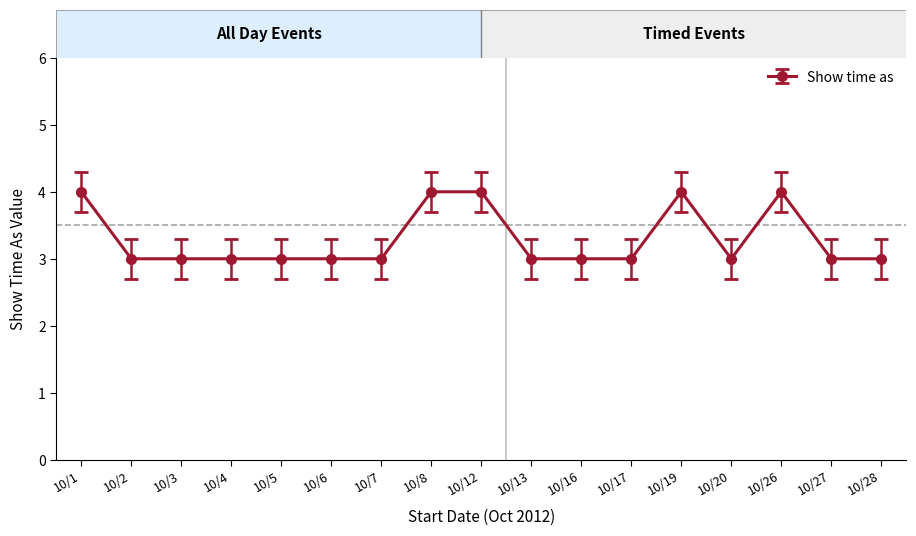

What is the maximum value shown in the chart?

4